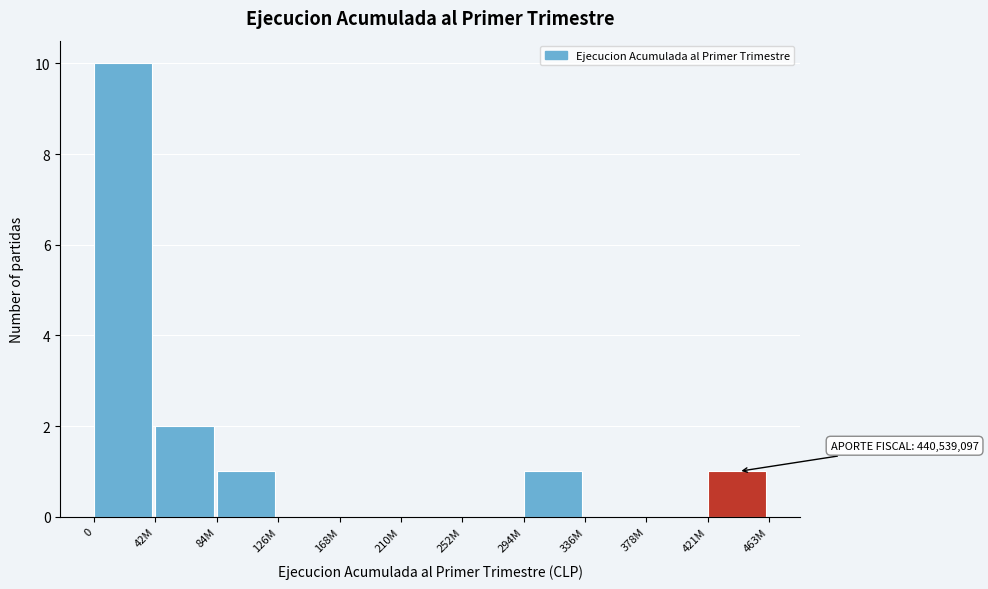

Reading left to right, list all the values displayed in this chart.

0=10	42M=2	84M=1	126M=0	168M=0	210M=0	252M=0	294M=1	336M=0	378M=0	421M=1